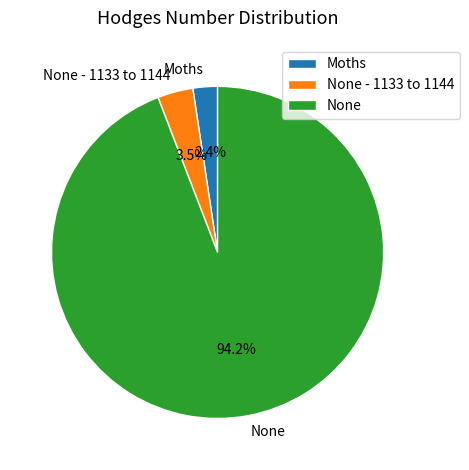

True or false: Moths accounts for 2% of the total.

True